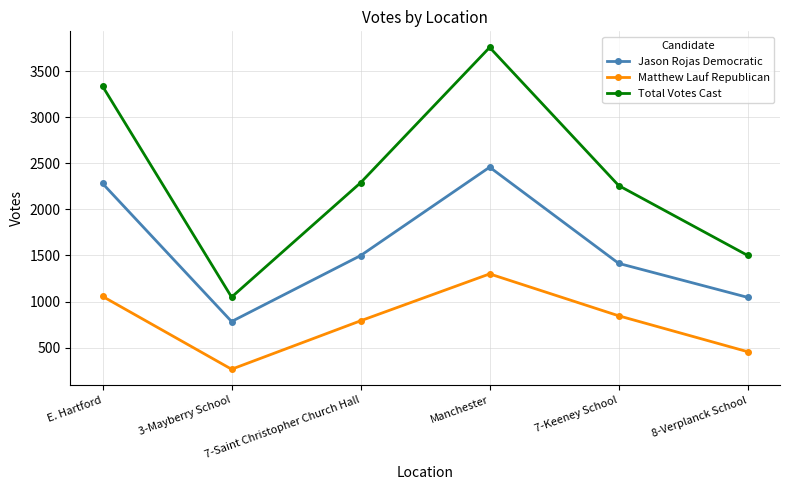

True or false: Matthew Lauf Republican and Jason Rojas Democratic cross at least once.

False